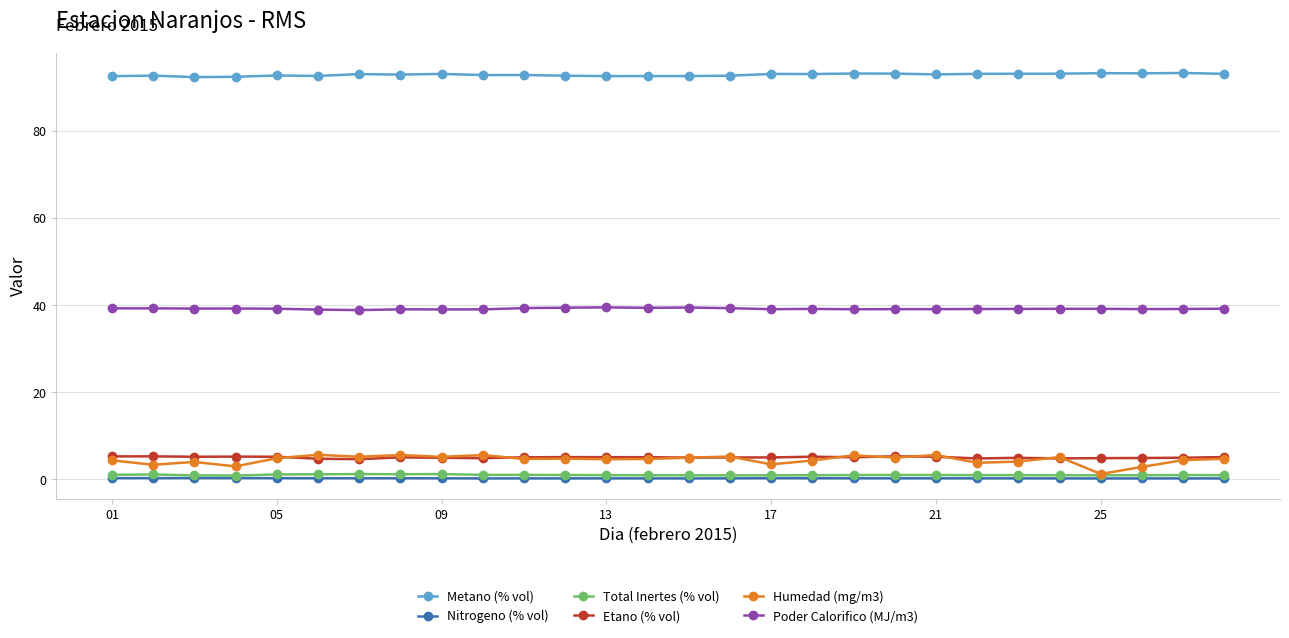

In Poder Calorifico (MJ/m3), how many points are higher than both neighbors (excluding endpoints)?

7